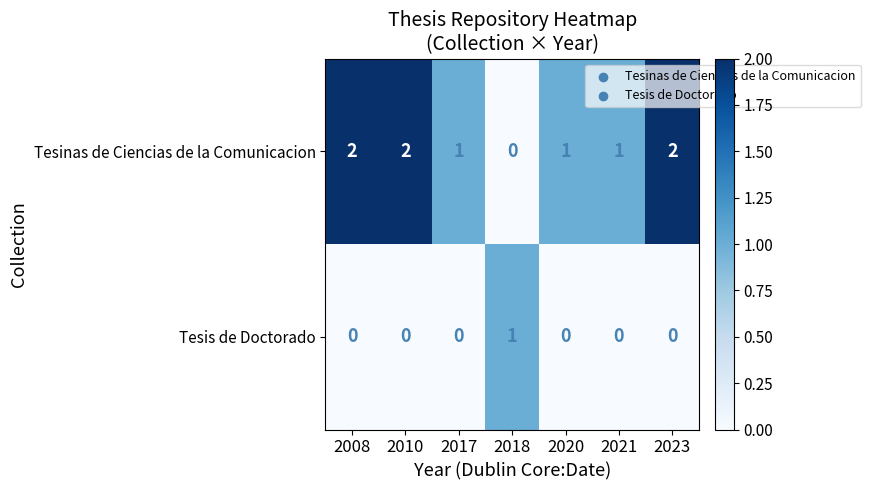

At which label does Tesinas de Ciencias de la Comunicacion first exceed 1?

2008